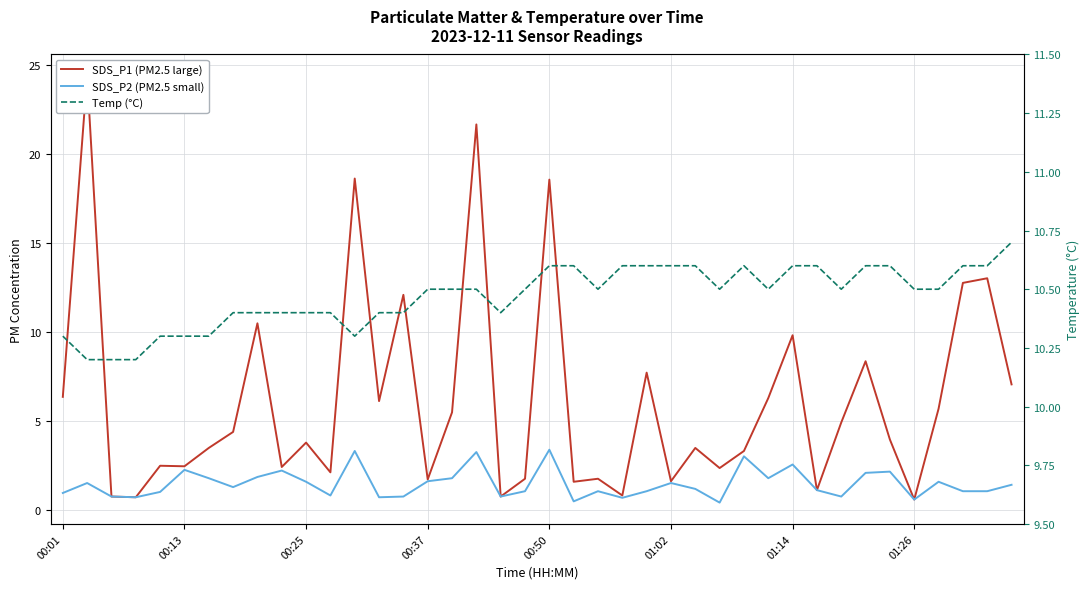

Reading left to right, extract all data points from this chart.

SDS_P1 (PM2.5 large): 6.4	24.4	0.8	0.7	2.5	2.5	3.5	4.4	10.5	2.4	3.8	2.1	18.6	6.1	12.1	1.7	5.5	21.7	0.8	1.8	18.6	1.6	1.8	0.8	7.7	1.6	3.5	2.4	3.3	6.3	9.8	1.1	4.9	8.4	4.0	0.6	5.7	12.8	13.0	7.1
SDS_P2 (PM2.5 small): 1.0	1.5	0.8	0.7	1.0	2.3	1.8	1.3	1.9	2.2	1.6	0.8	3.3	0.7	0.8	1.6	1.8	3.3	0.8	1.1	3.4	0.5	1.1	0.7	1.1	1.5	1.2	0.4	3.0	1.8	2.6	1.1	0.8	2.1	2.2	0.6	1.6	1.1	1.1	1.4
Temp (°C): 10.3	10.2	10.2	10.2	10.3	10.3	10.3	10.4	10.4	10.4	10.4	10.4	10.3	10.4	10.4	10.5	10.5	10.5	10.4	10.5	10.6	10.6	10.5	10.6	10.6	10.6	10.6	10.5	10.6	10.5	10.6	10.6	10.5	10.6	10.6	10.5	10.5	10.6	10.6	10.7